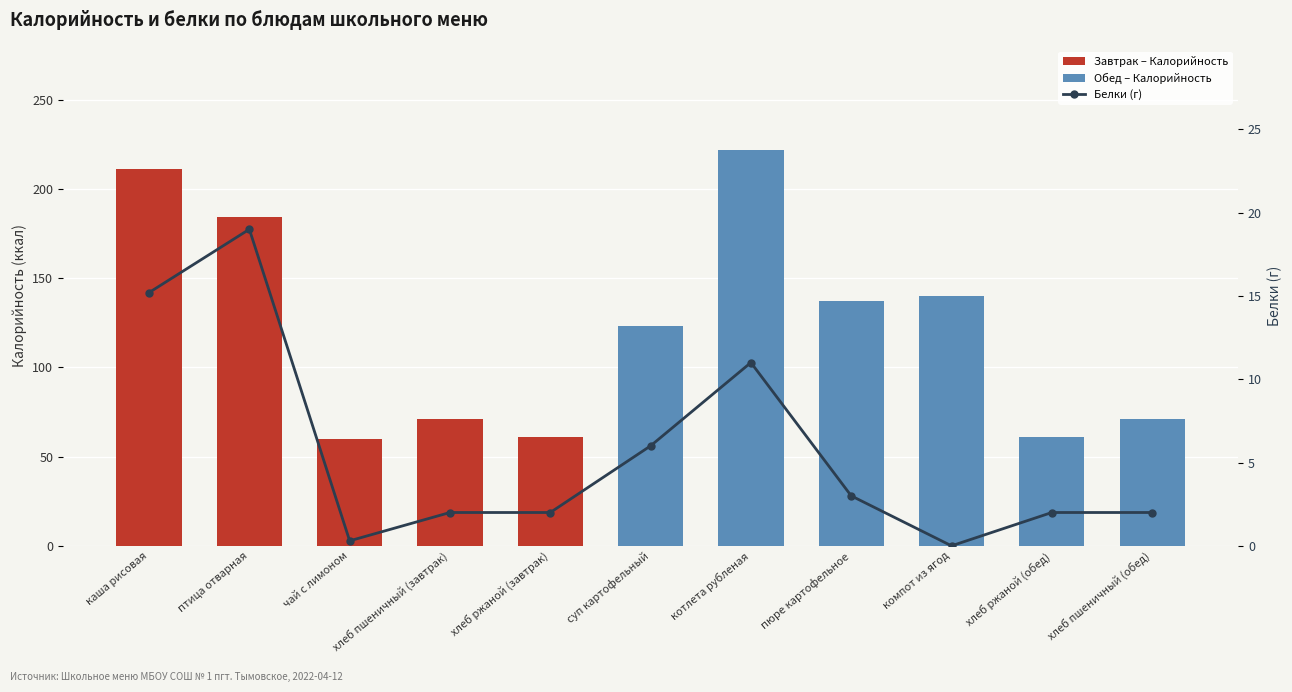

What value does the Белки (г) series have at суп картофельный?

6.0